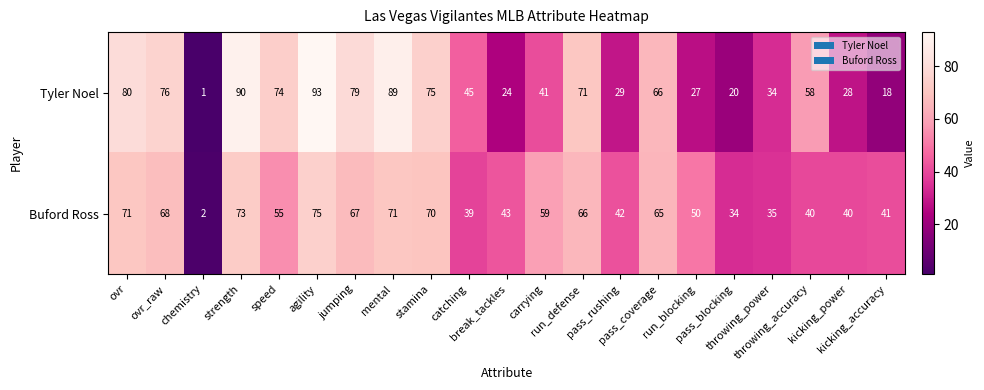

At how many categories does at least one series exceed 62?

10